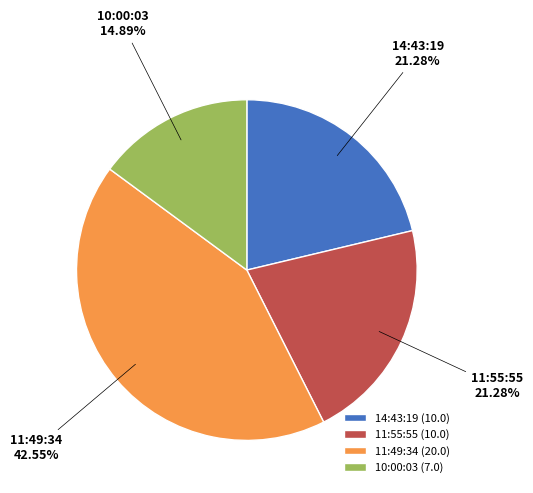

Count the number of slices in the pie.

4